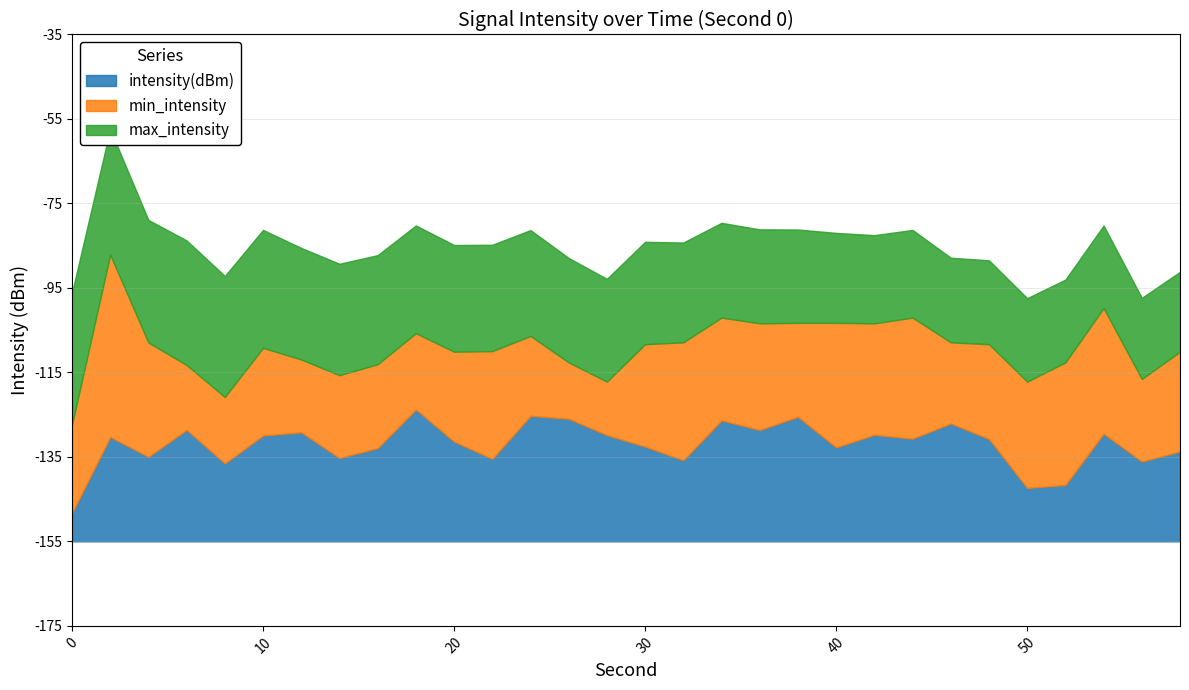

Between 4 and 32, which series saw the biggest shift?

max_intensity